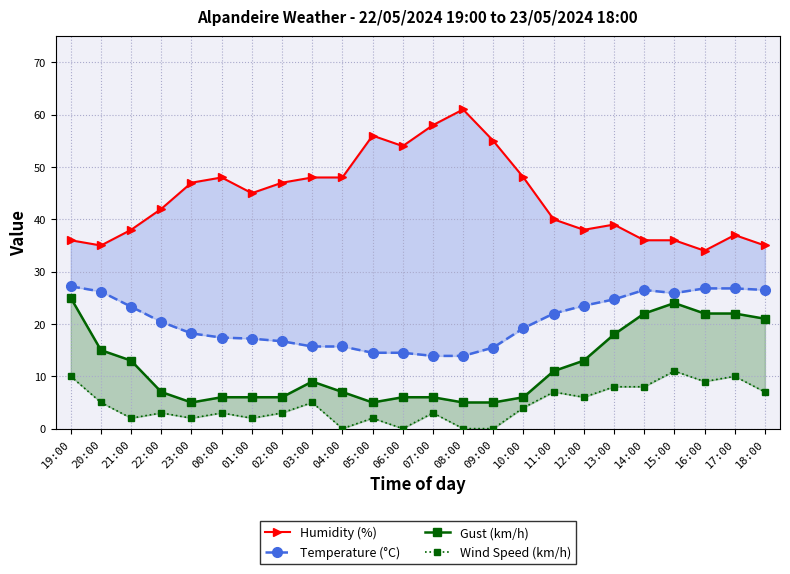

What is the total value across all series at 13:00?

89.7